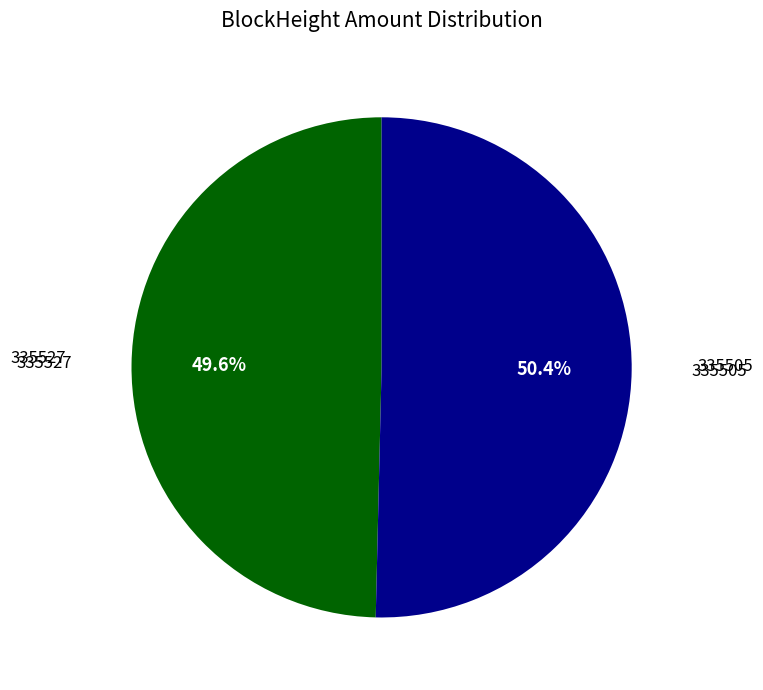

Is there a majority slice in this chart?

Yes